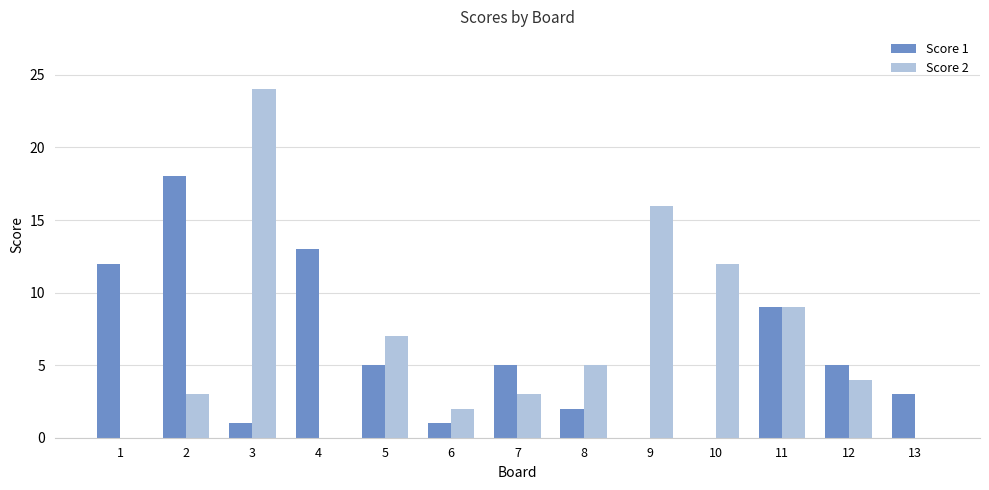

Between 3 and 6, which series saw the biggest shift?

Score 2